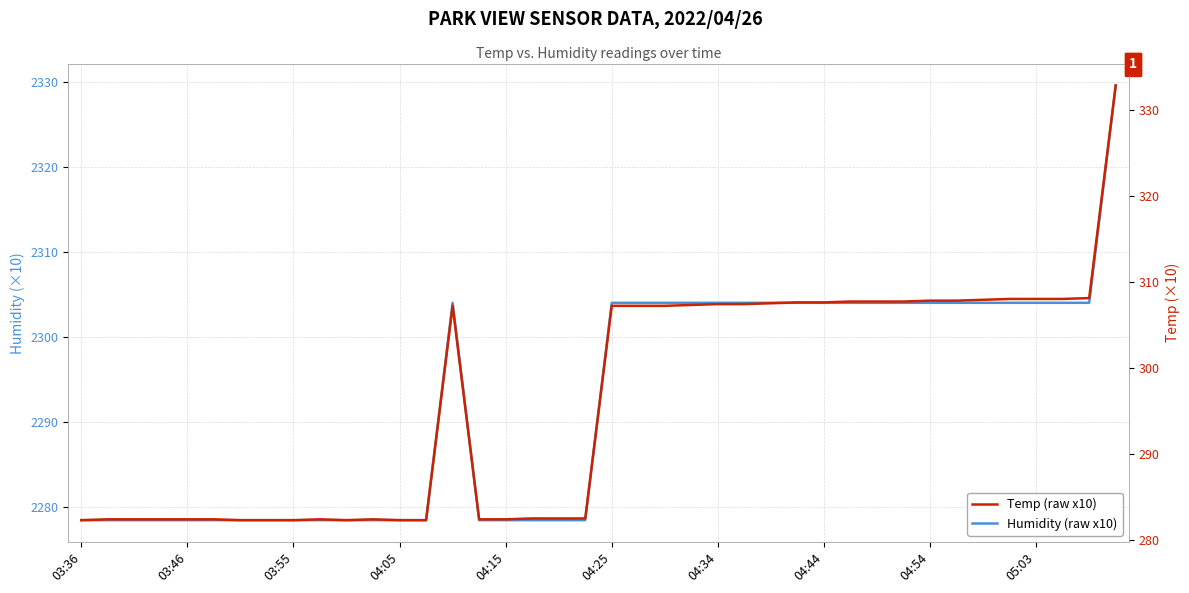

Is the value of Temp (raw x10) at 19 greater than the value of Humidity (raw x10) at 04:15?

No